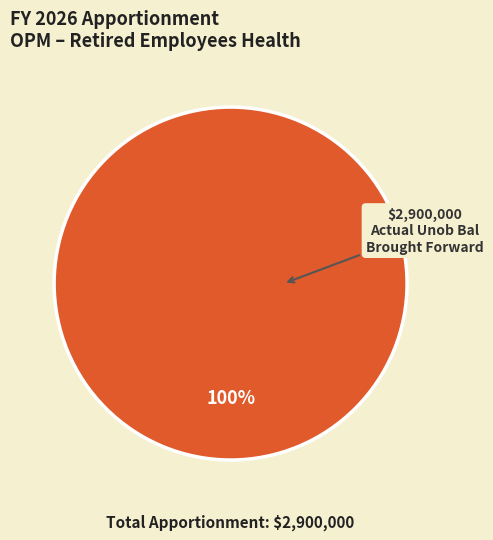

Does any single category account for the majority?

Yes